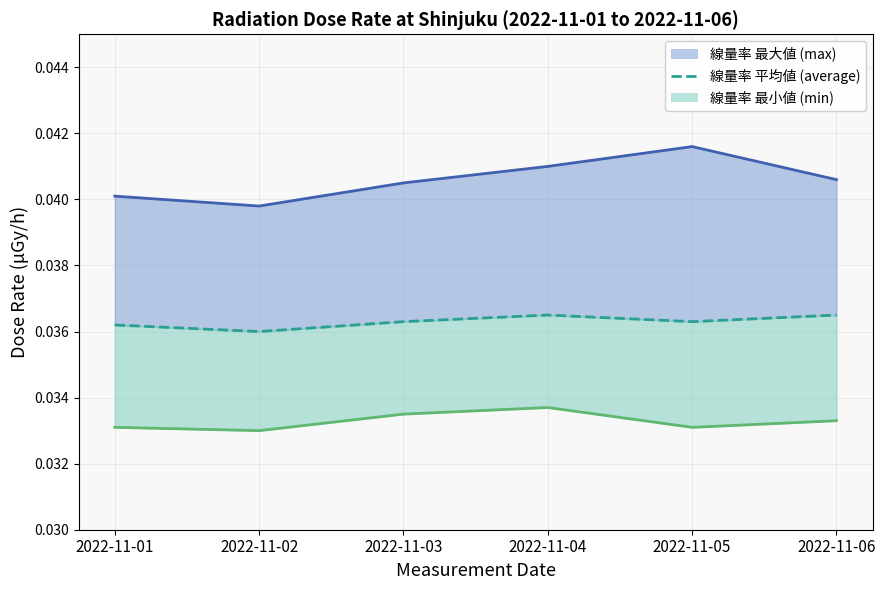

The value of min line at 2022-11-06 is 0.0. True or false?

True